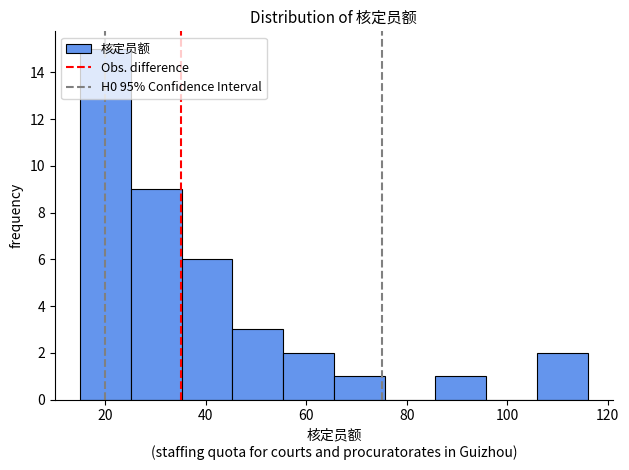

How tall is the bar that spans 26 to 36 on the x-axis? Neither the bar edges nor the heights are printed on the chart, so give them approximately, as read against the axes.

9